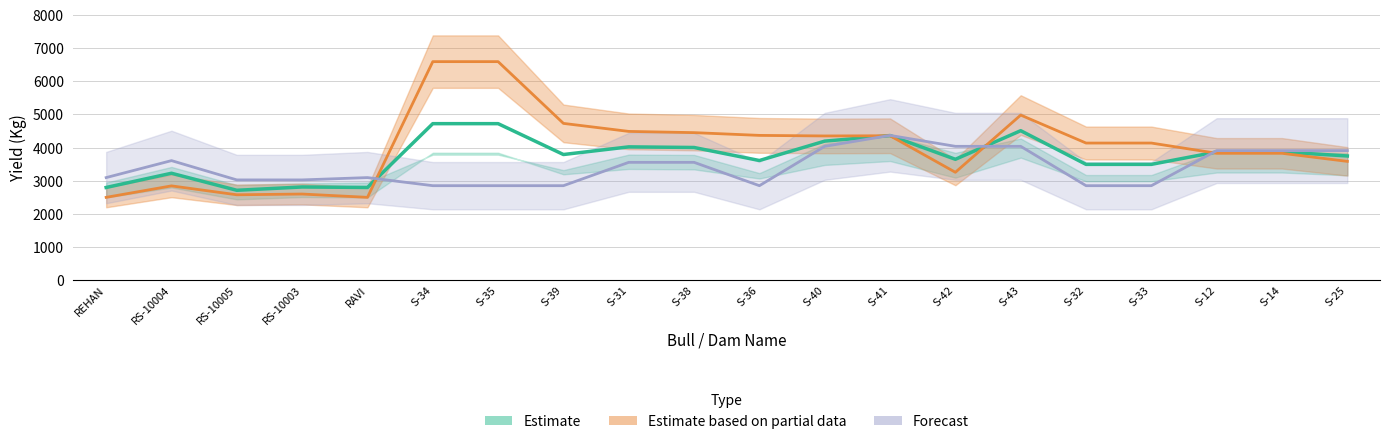

Between which two adjacent categories do avg_parent and sire_dam_best first intersect?

RAVI and S-34